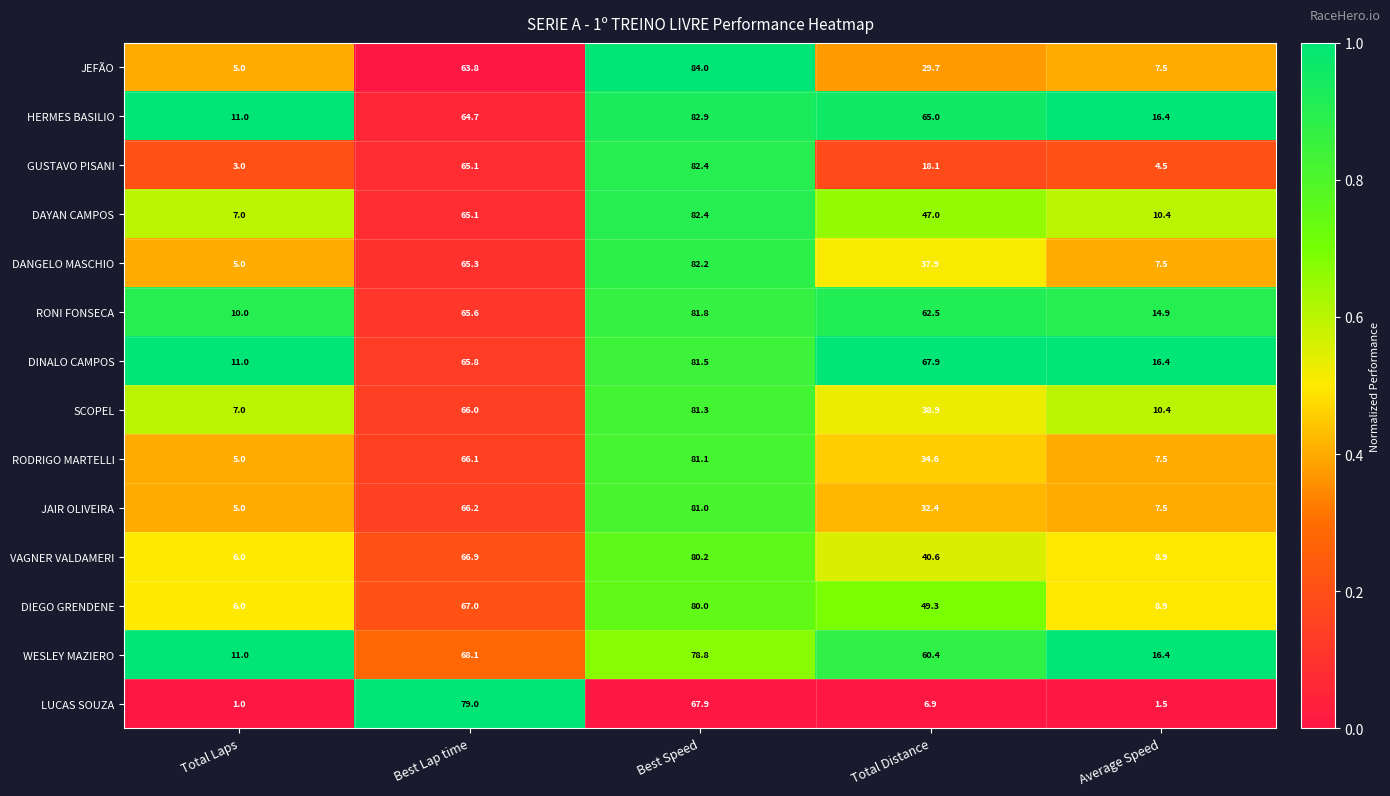

What is the spread (max minus min) of values at Total Laps?

10.0